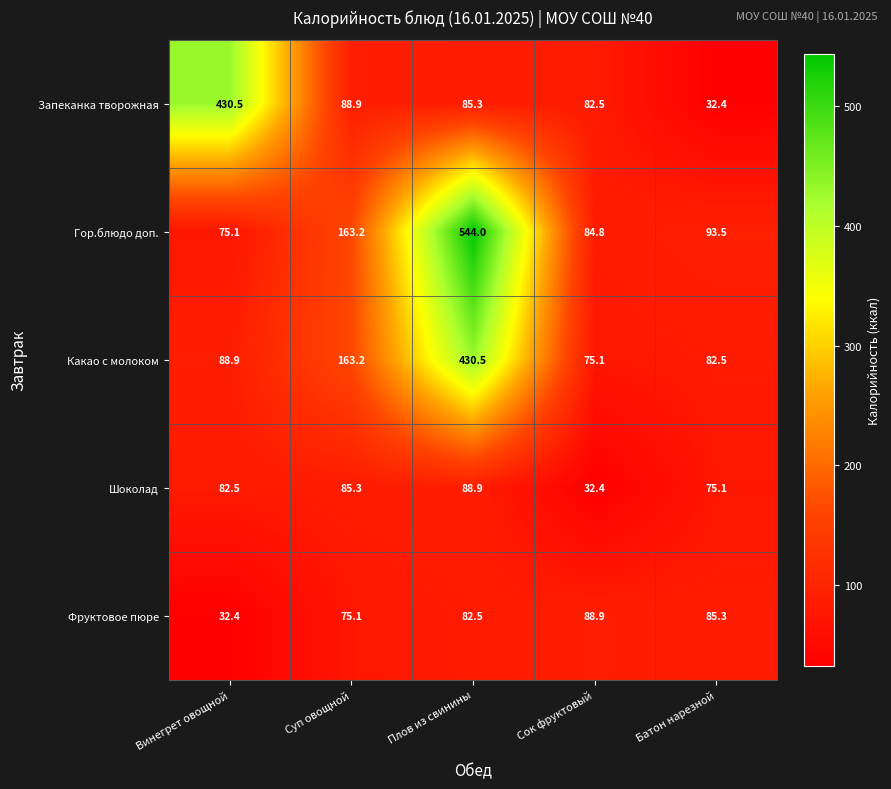

Reading left to right, what are all the values shown in this chart?

Запеканка творожная: Винегрет овощной=430.5	Суп овощной=88.9	Плов из свинины=85.3	Сок фруктовый=82.5	Батон нарезной=32.4
Гор.блюдо доп.: Винегрет овощной=75.1	Суп овощной=163.2	Плов из свинины=544.0	Сок фруктовый=84.8	Батон нарезной=93.5
Какао с молоком: Винегрет овощной=88.9	Суп овощной=163.2	Плов из свинины=430.5	Сок фруктовый=75.1	Батон нарезной=82.5
Шоколад: Винегрет овощной=82.5	Суп овощной=85.3	Плов из свинины=88.9	Сок фруктовый=32.4	Батон нарезной=75.1
Фруктовое пюре: Винегрет овощной=32.4	Суп овощной=75.1	Плов из свинины=82.5	Сок фруктовый=88.9	Батон нарезной=85.3